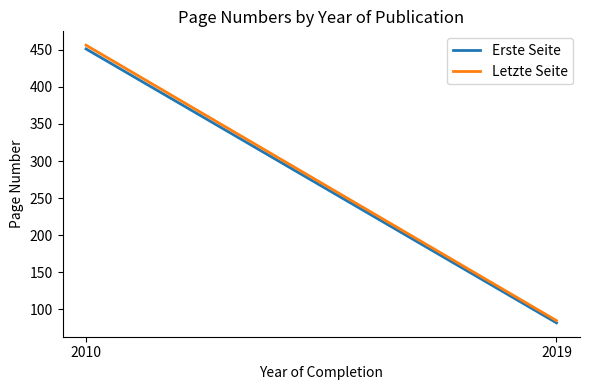

Count the Letzte Seite values in the range 85 to 456.

2